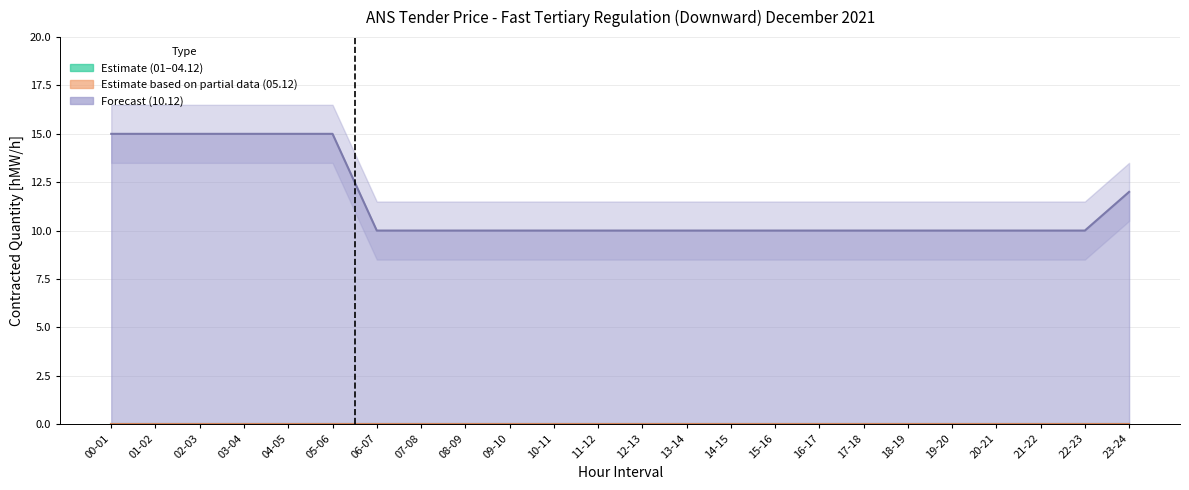

True or false: 03.12 and 10.12 cross at least once.

False